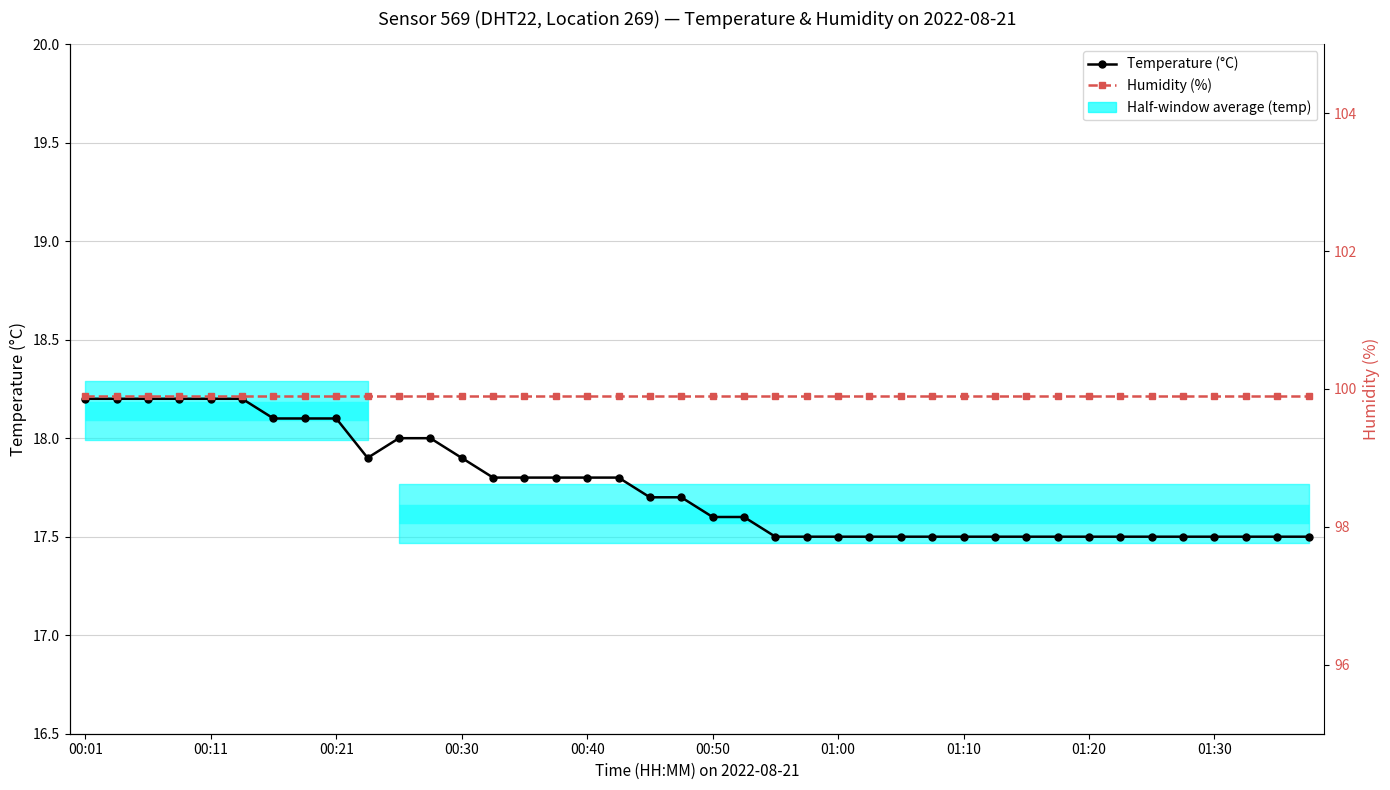

Where is the first local minimum?

00:23